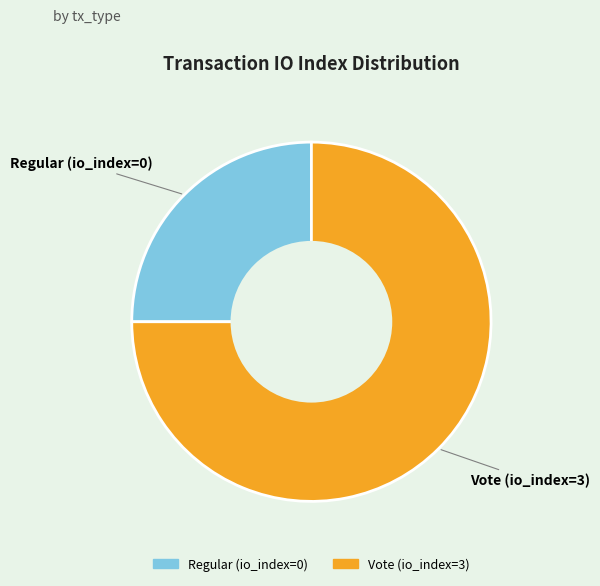

Do Vote (io_index=3) and Regular (io_index=0) together represent more than half of the pie?

Yes